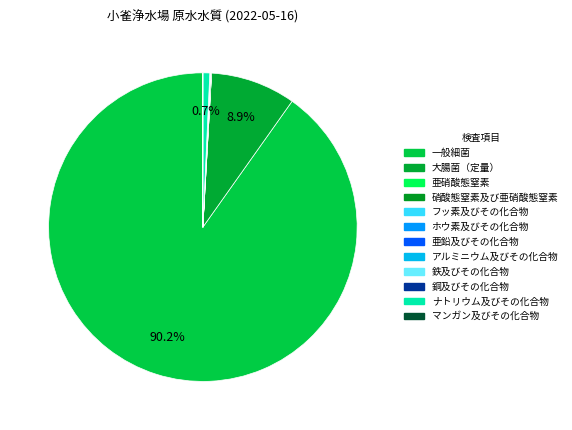

The 鉄及びその化合物 slice represents 1% of the pie. True or false?

False